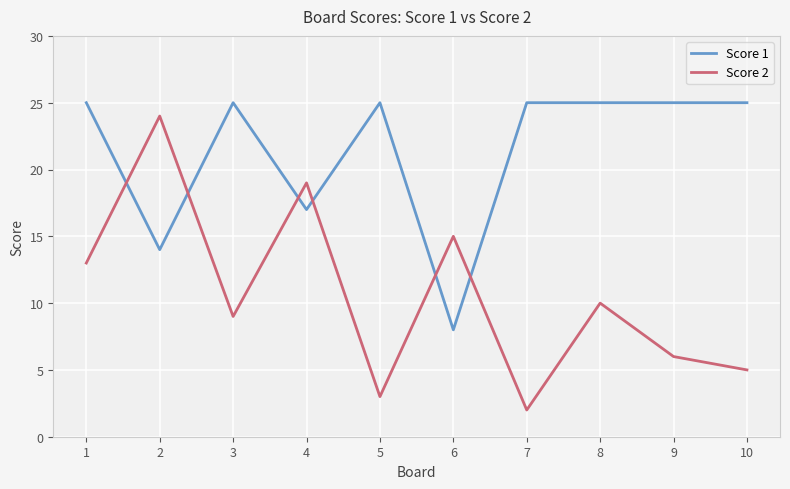

After their last crossing, which series has the higher values: Score 1 or Score 2?

Score 1